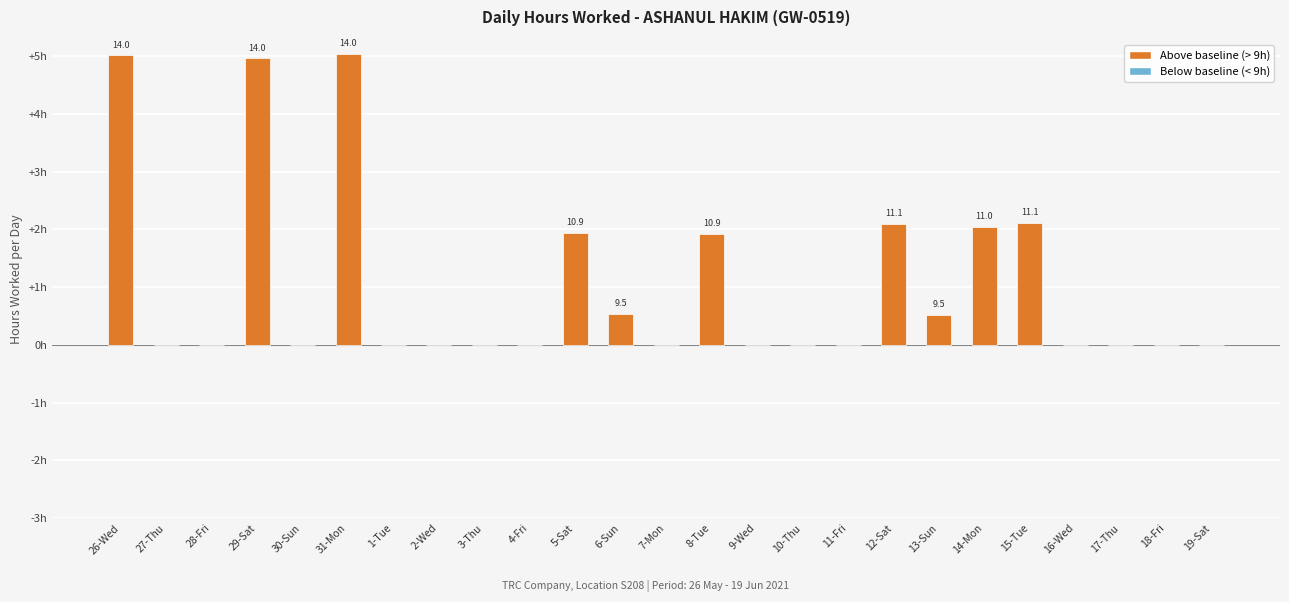

Are the bars horizontal?

No